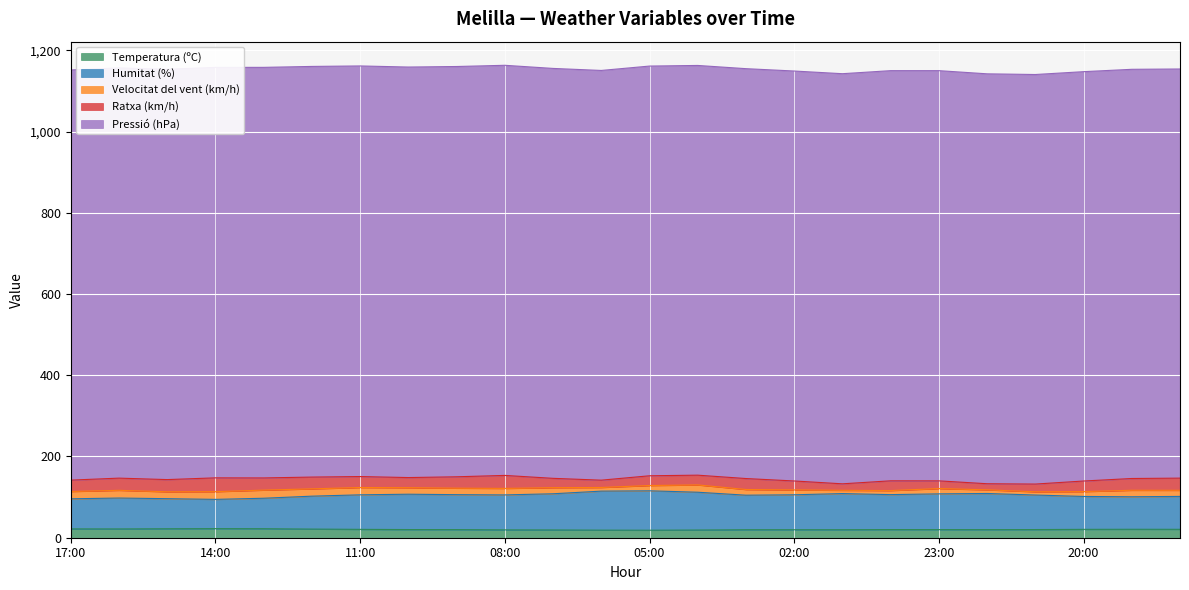

How many lines are shown in the chart?

5